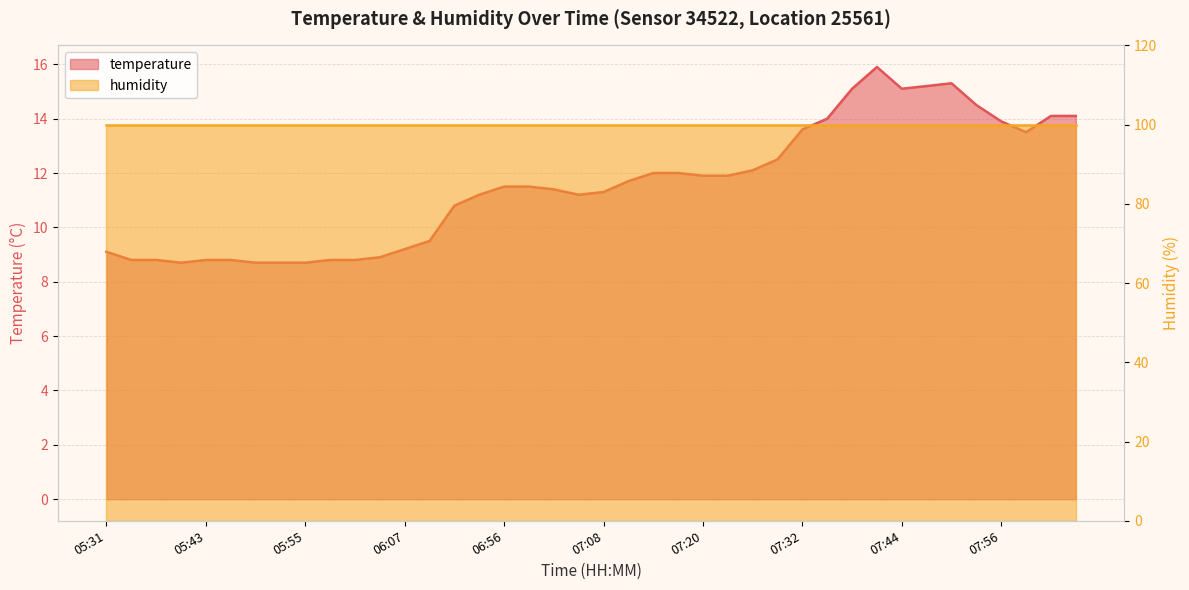

How many interior local valleys (lower than both neighbors) does the data have?

4